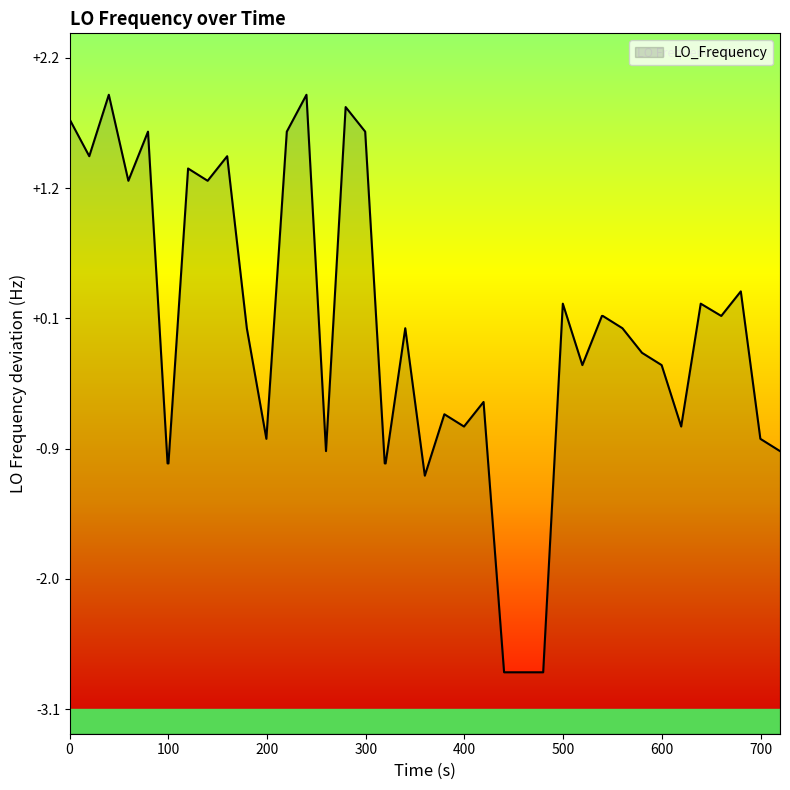

What is the difference between the maximum and minimum values?

4.7